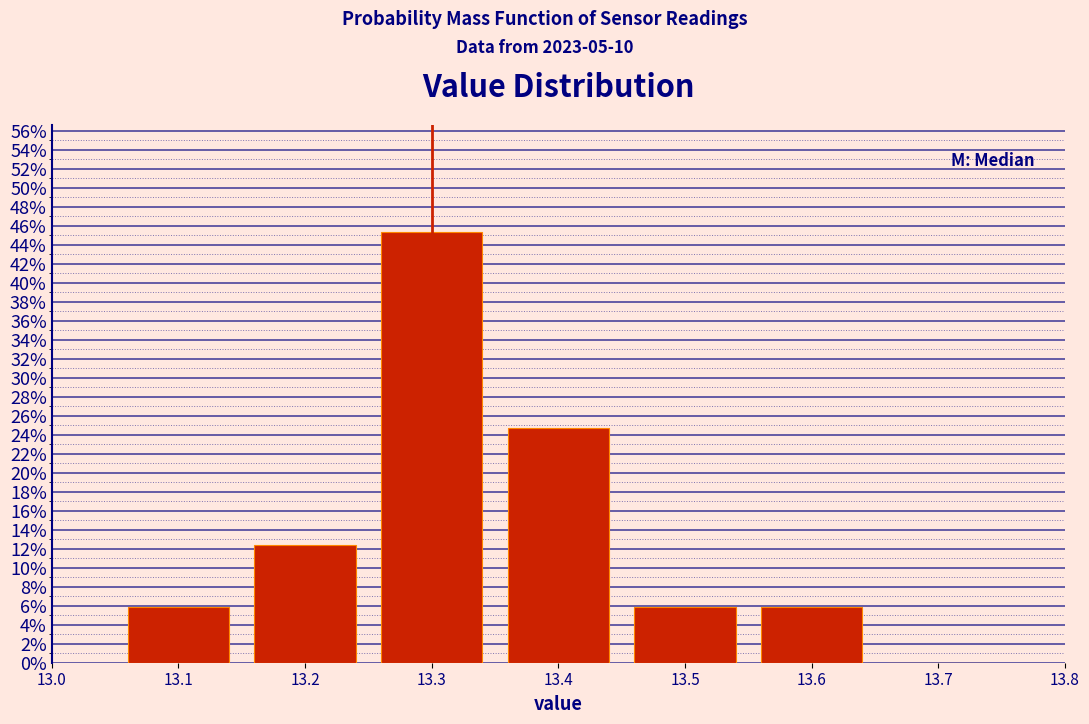

Which range on the x-axis has the tallest bar?

13.25 to 13.35